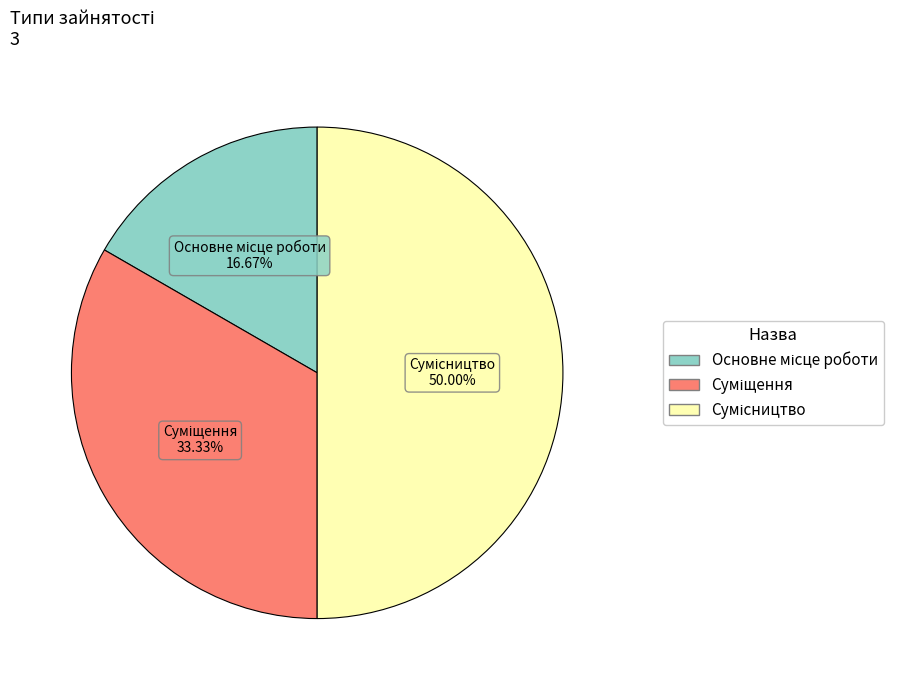

What is the ratio of the value at Сумісництво to the value at Суміщення?

1.5